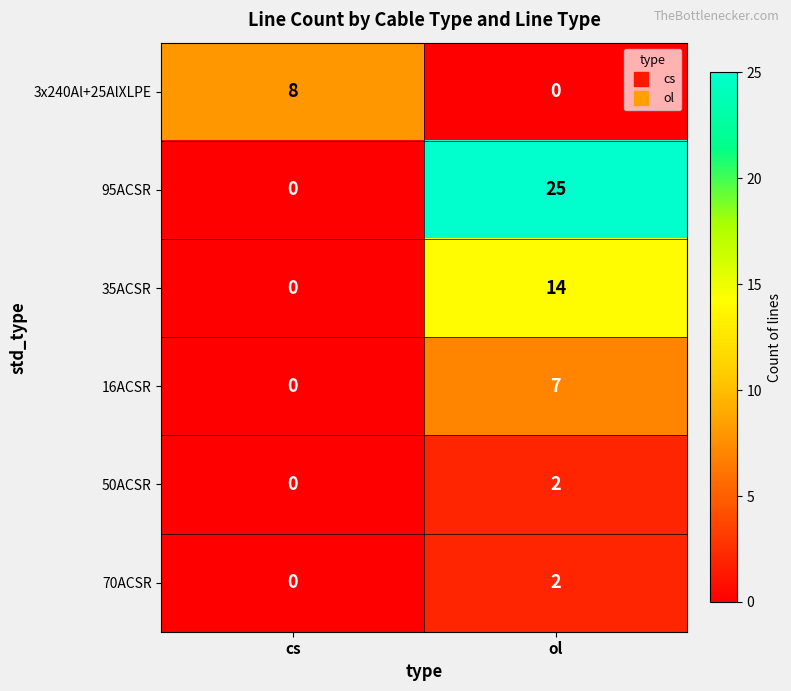

How many categories are shown in the chart?

2